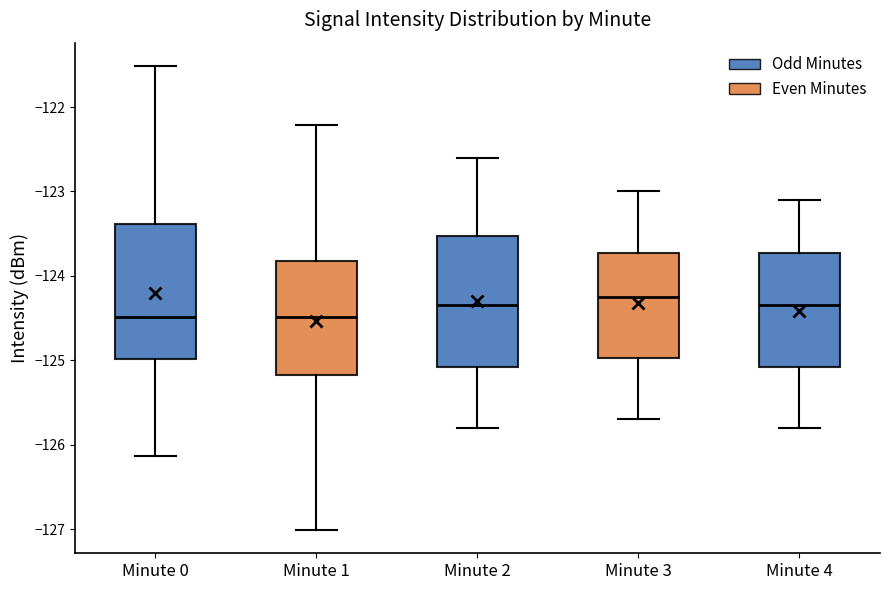

Where is the lower edge of the box for Minute 4 on the y-axis? The values are not printed on the chart, so give them approximately, as read against the axis.

-125.1